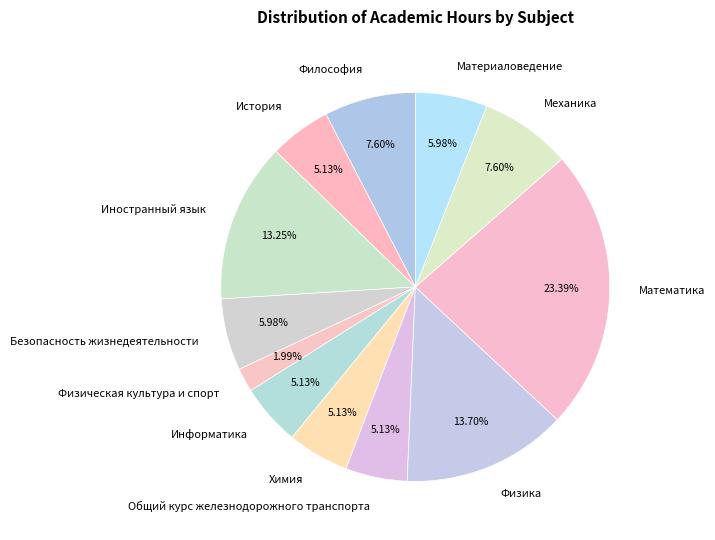

To the nearest percent, what is the combined percentage of Информатика and История?

10%